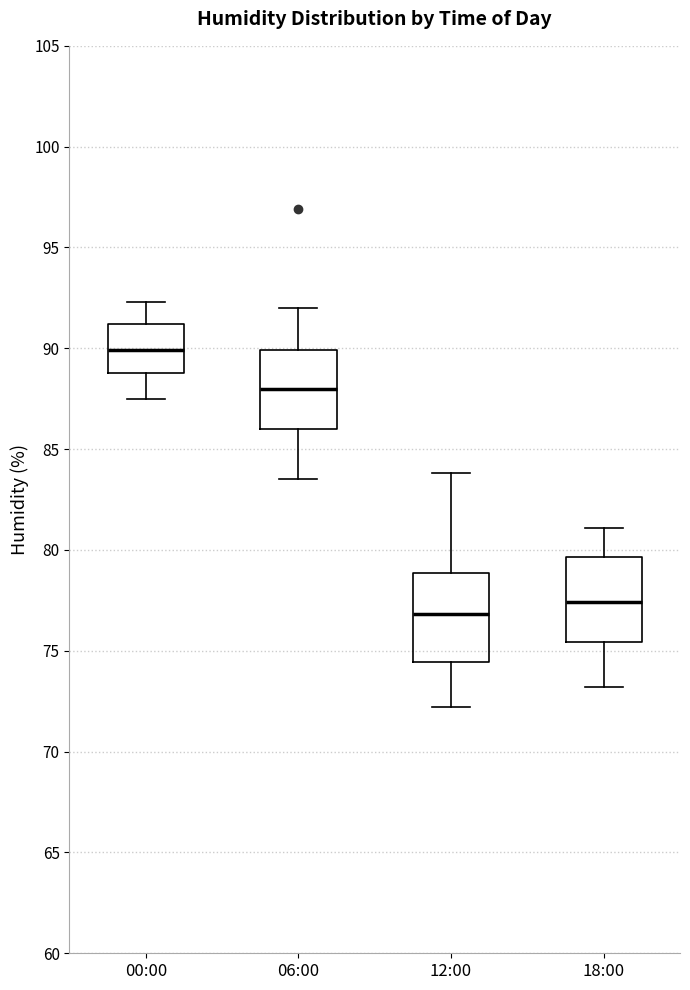

Reading left to right, read every box against the y-axis: the position of its median line, the range the box covers, and the ends of its whiskers. The values are not printed on the chart, so give them approximately, as read against the axis.

00:00: median 90.0, box 89.0 to 91.0, whiskers 87.5 to 92.5
06:00: median 88.0, box 86.0 to 90.0, whiskers 83.5 to 92.0
12:00: median 77.0, box 74.5 to 79.0, whiskers 72.0 to 84.0
18:00: median 77.5, box 75.5 to 79.5, whiskers 73.0 to 81.0